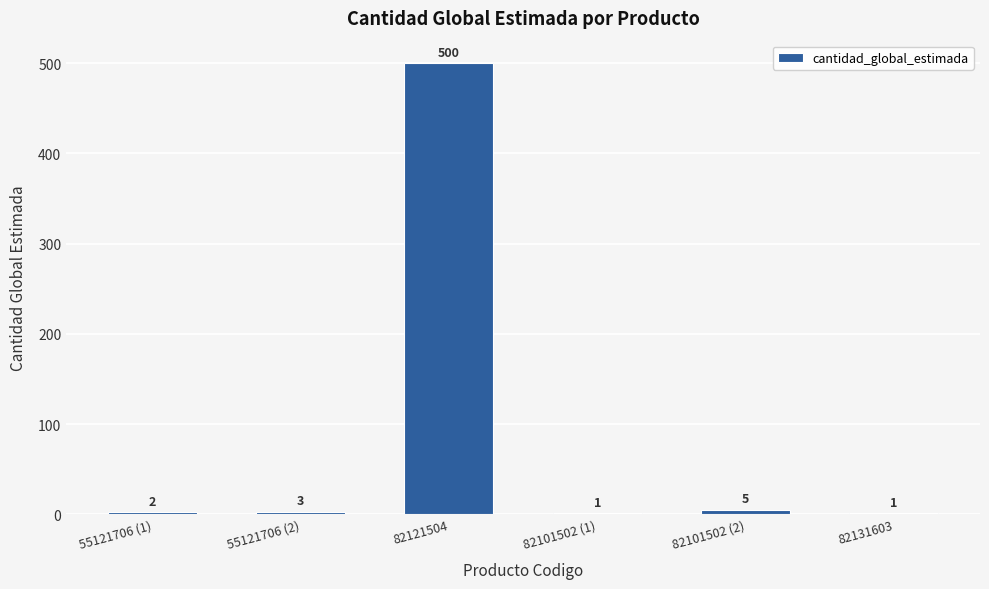

What is the sum of all values?

512